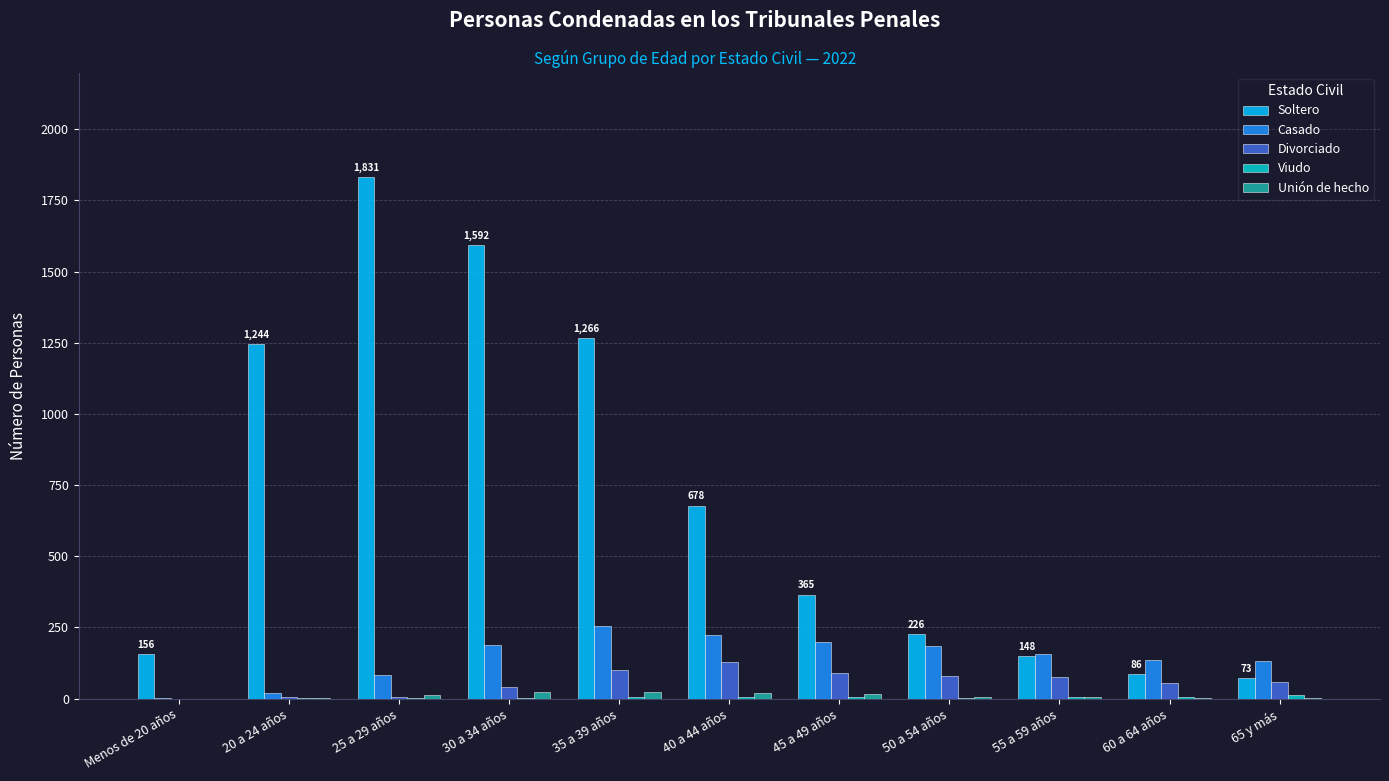

What is the spread (max minus min) of values at 65 y más?

129